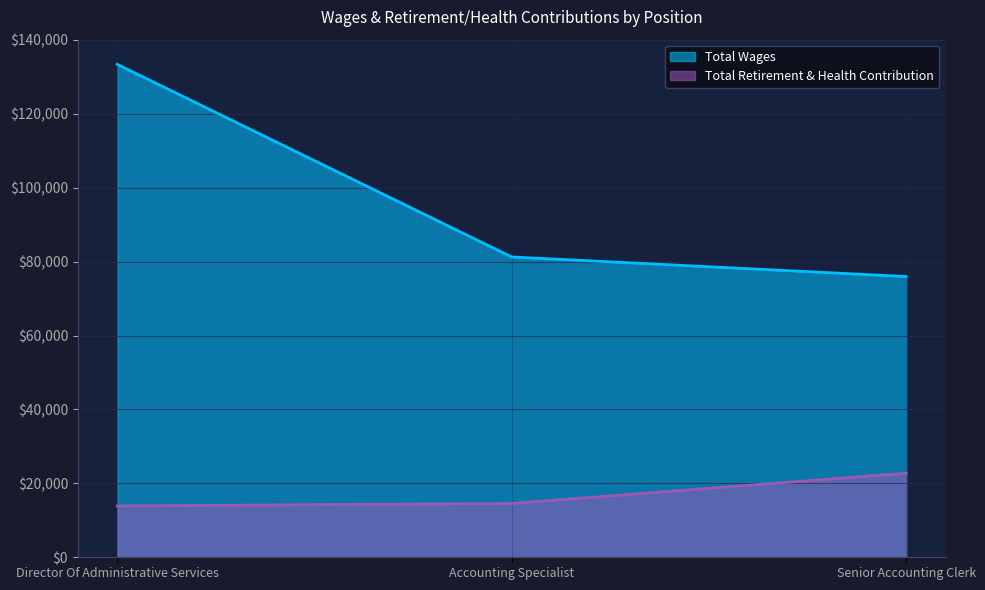

How many lines are shown in the chart?

2